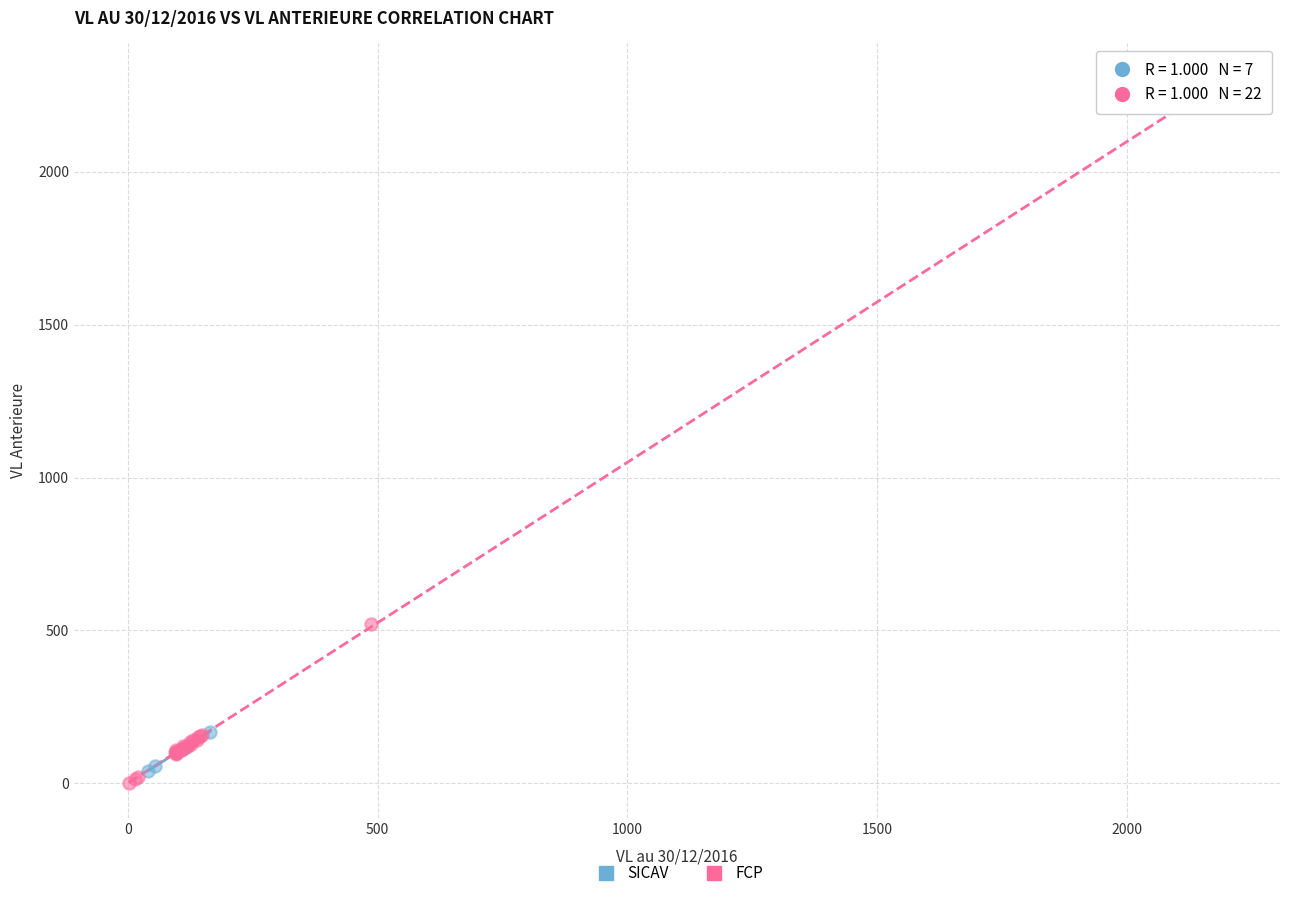

Which series has the largest Y range (max minus min)?

FCP